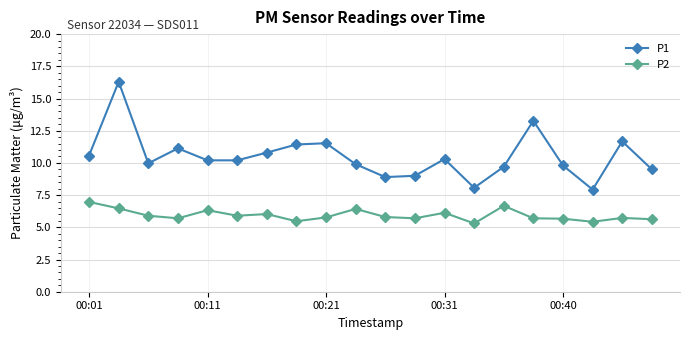

What is the maximum value for P1?

16.3